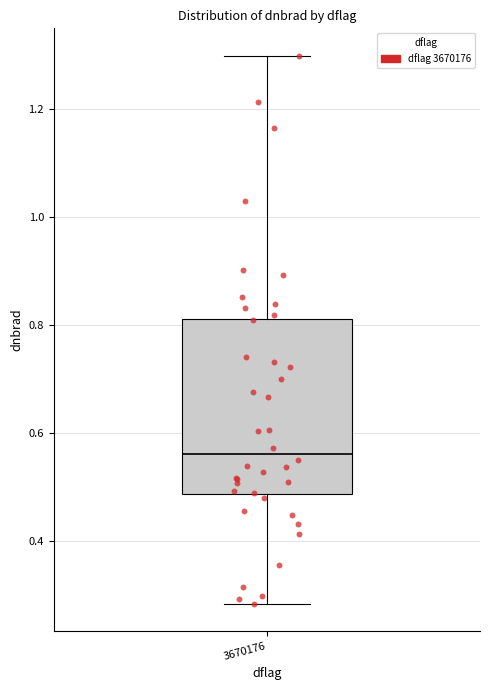

Transcribe this box plot: give where the median line is, the range the box spans, and where the two whiskers end, as read against the y-axis. The values are not printed on the chart, so give them approximately, as read against the axis.

median 0.56, box 0.48 to 0.82, whiskers 0.28 to 1.30